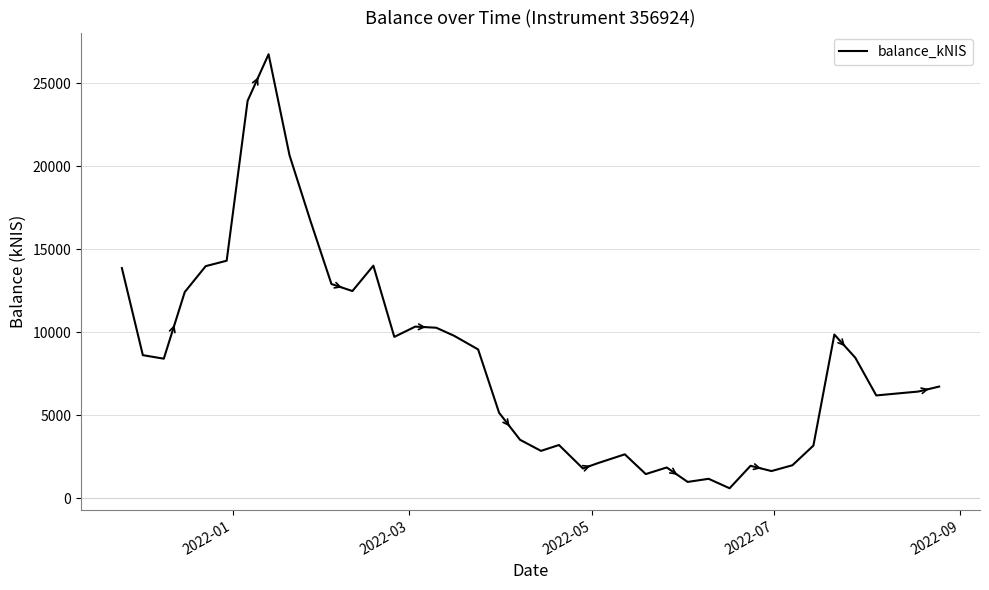

What is the difference between the maximum and minimum values?

26152.3